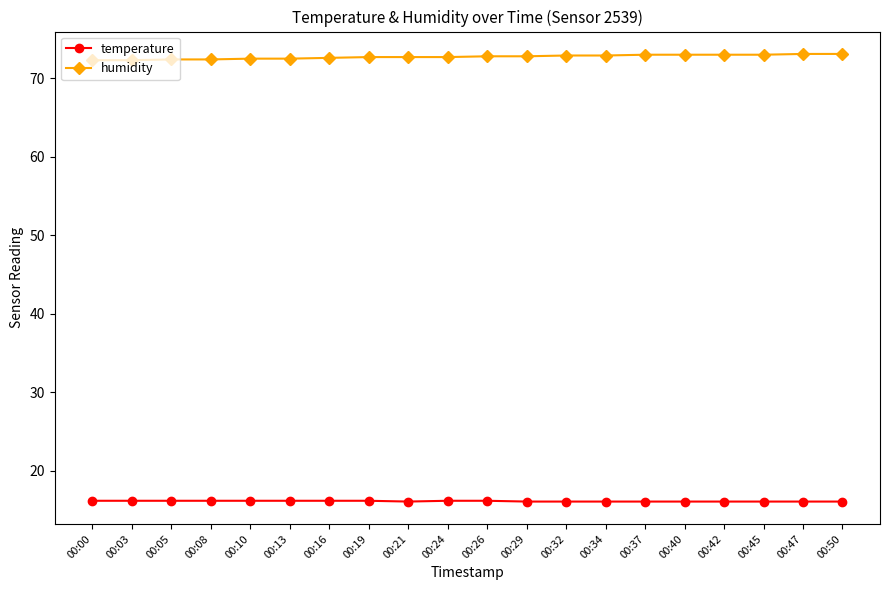

Read the temperature value at 00:13.

16.2